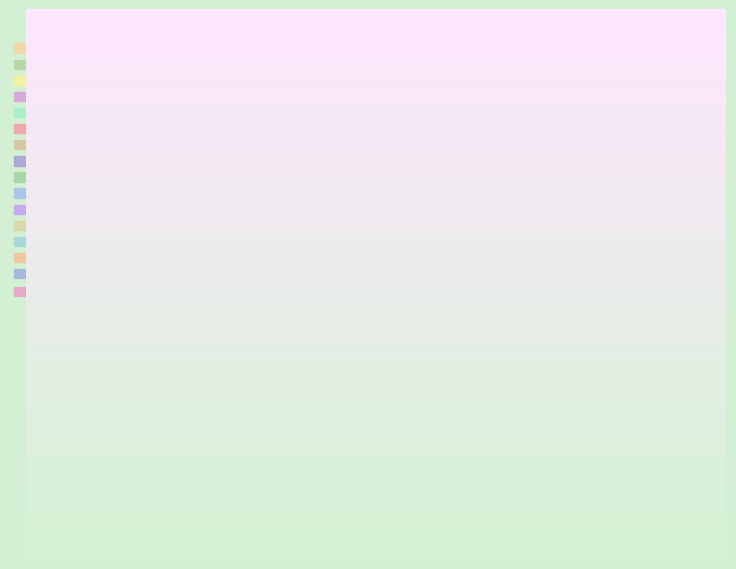

How many slices are in this pie chart?

16